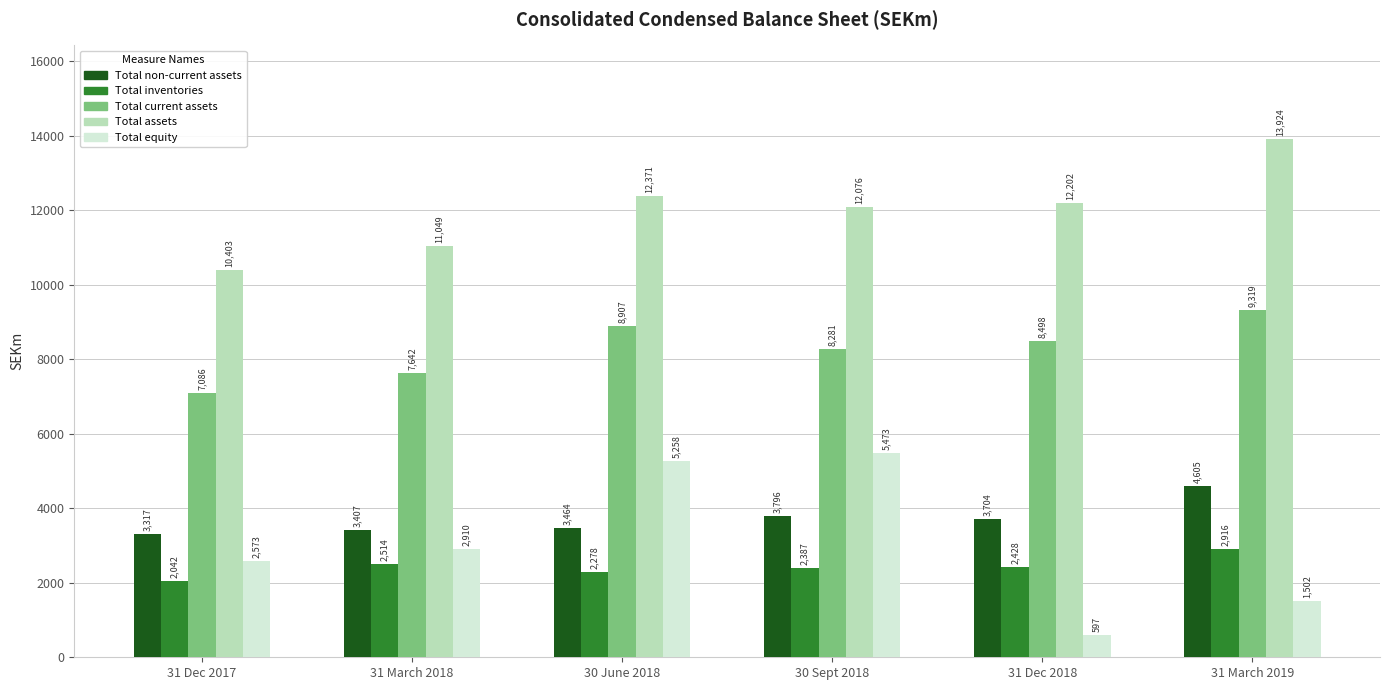

Reading left to right, list all the values displayed in this chart.

Total non-current assets: 3317	3407	3464	3796	3704	4605
Total inventories: 2042	2514	2278	2387	2428	2916
Total current assets: 7086	7642	8907	8281	8498	9319
Total assets: 10403	11049	12371	12076	12202	13924
Total equity: 2573	2910	5258	5473	597	1502